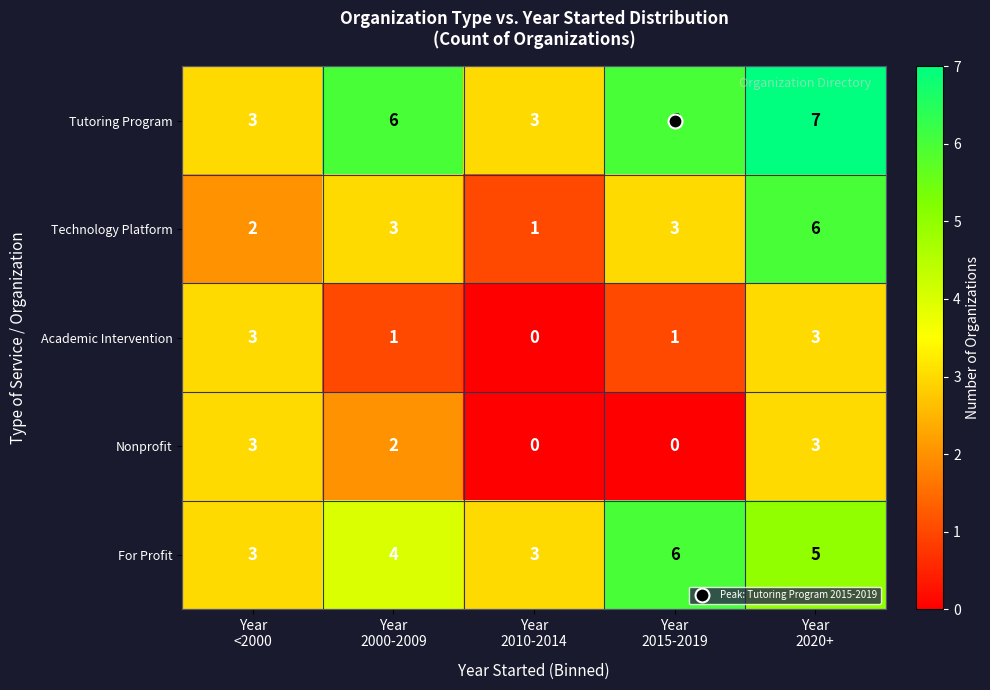

Count the Technology Platform values in the range 2 to 3.

3